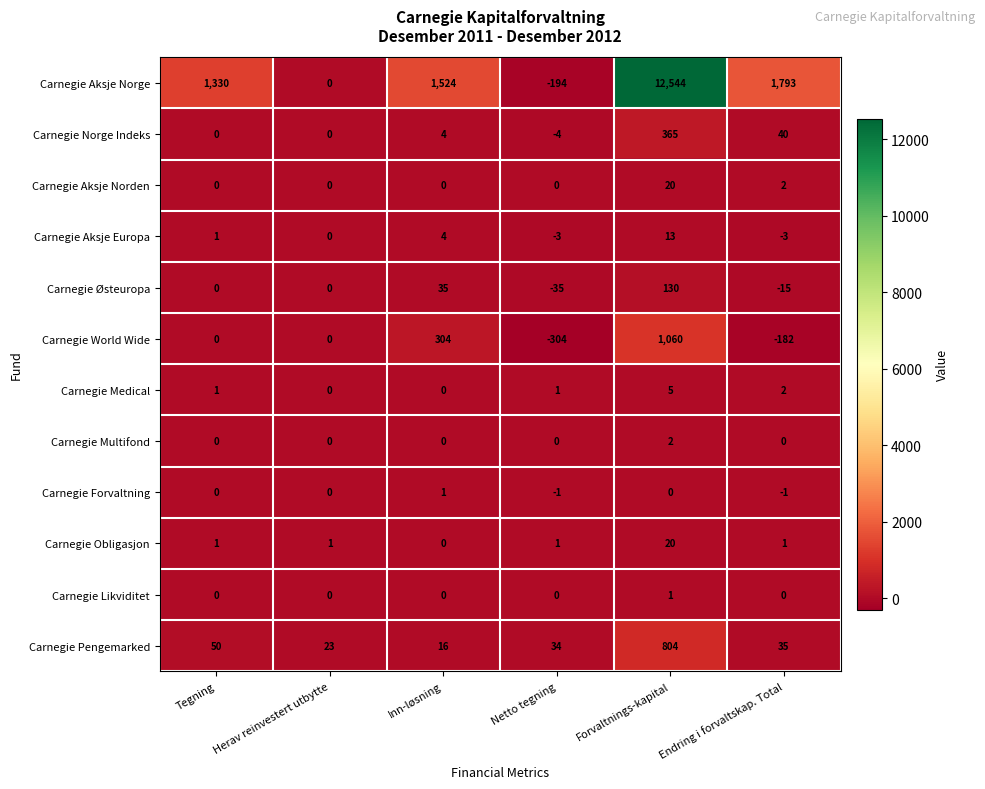

Which series has the largest range (max minus min)?

Carnegie Aksje Norge